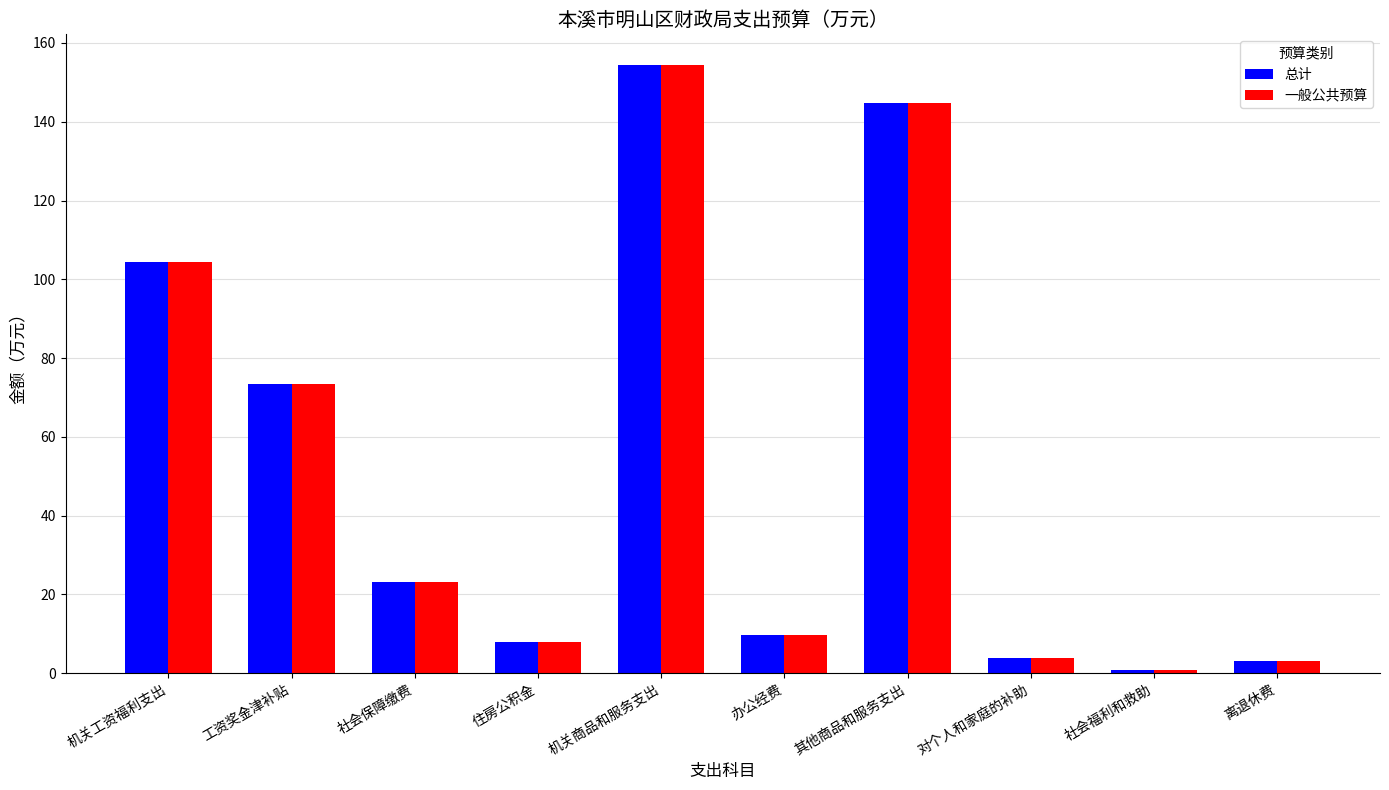

What value does the 一般公共预算 series have at 住房公积金?

7.9